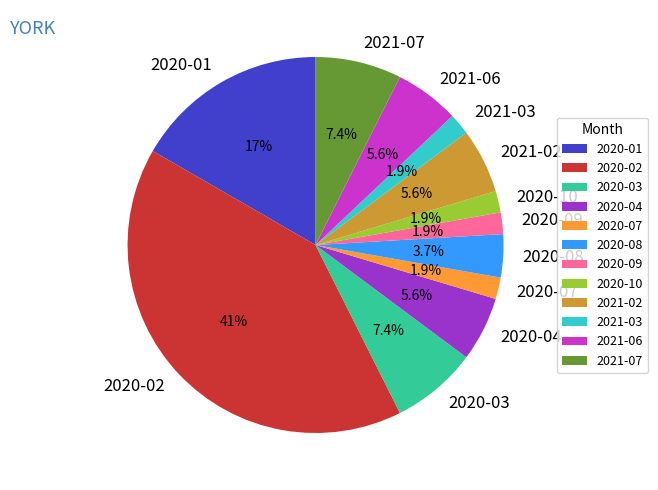

Between 2020-04 and 2020-10, which is larger?

2020-04